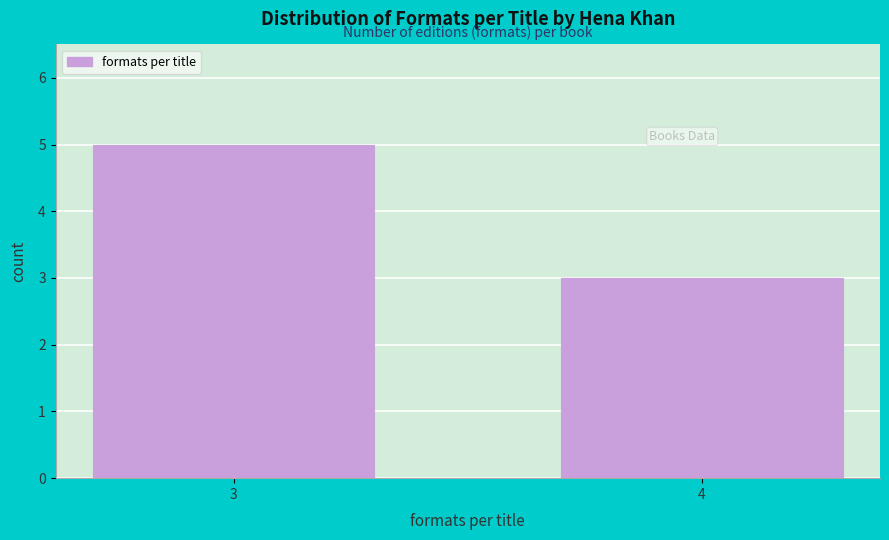

Reading left to right, transcribe all the data shown in this chart.

3=5	4=3